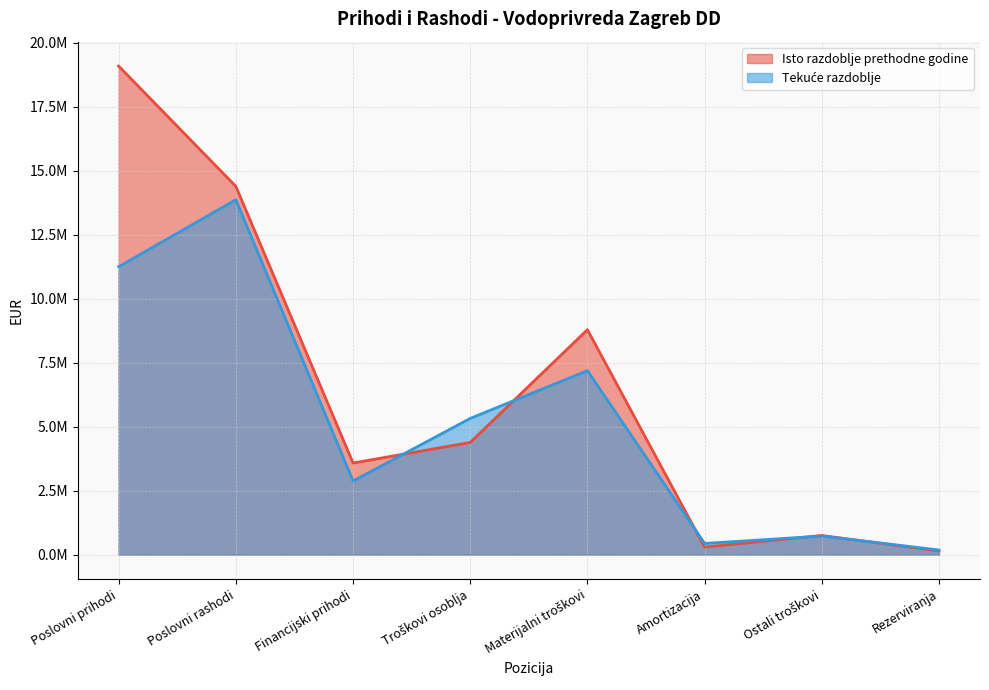

How many lines are shown in the chart?

2